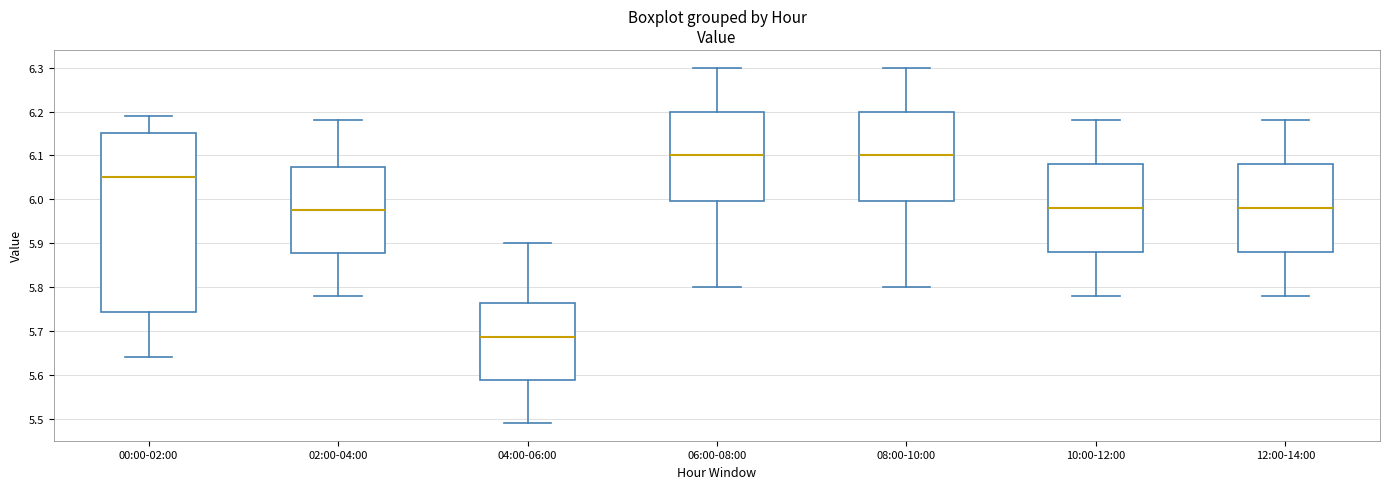

Where does the median line of the box for 02:00-04:00 sit on the y-axis? The values are not printed on the chart, so give them approximately, as read against the axis.

5.98